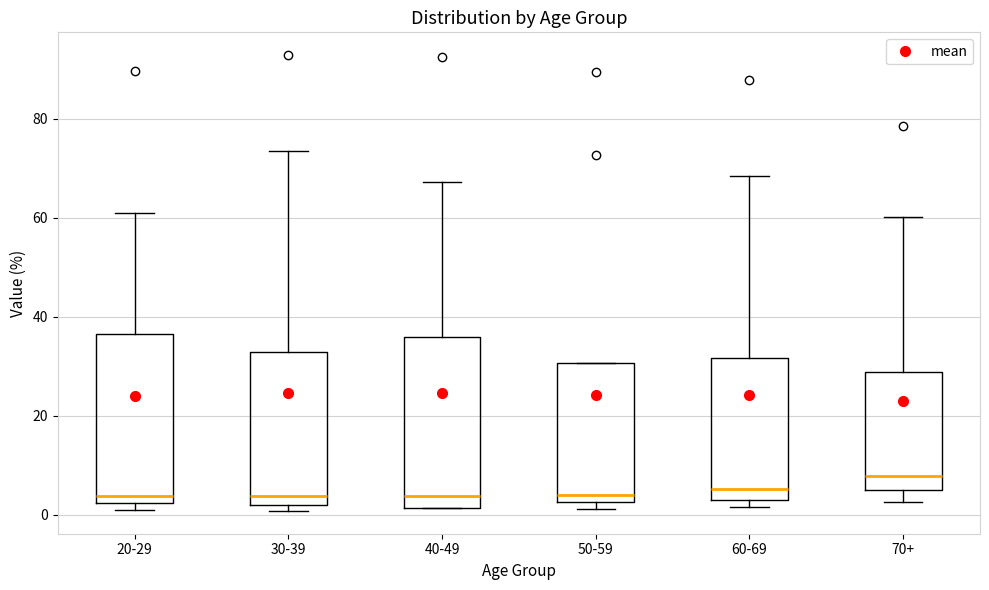

Reading left to right, transcribe this box plot: for each box, give where its median line is, the range the box spans, and where its two whiskers end, as read against the y-axis. The values are not printed on the chart, so give them approximately, as read against the axis.

20-29: median 4, box 2 to 36, whiskers 0 to 62
30-39: median 4, box 2 to 32, whiskers 0 to 74
40-49: median 4, box 2 to 36, whiskers 2 to 68
50-59: median 4, box 2 to 30, whiskers 2 (just below the box's lower edge) to 30
60-69: median 6, box 4 to 32, whiskers 2 to 68
70+: median 8, box 4 to 28, whiskers 2 to 60